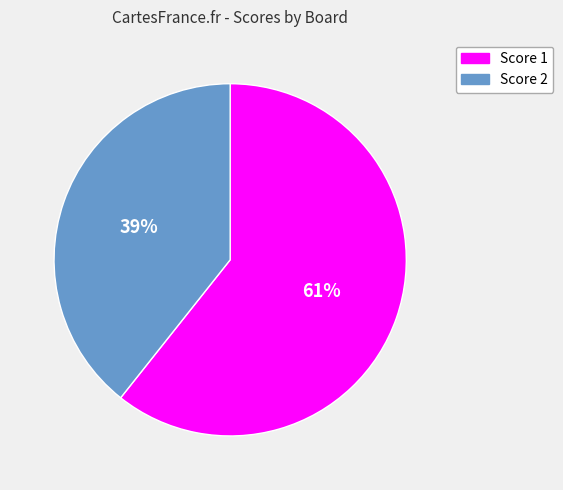

Rank the categories by value from highest to lowest.

Score 1, Score 2